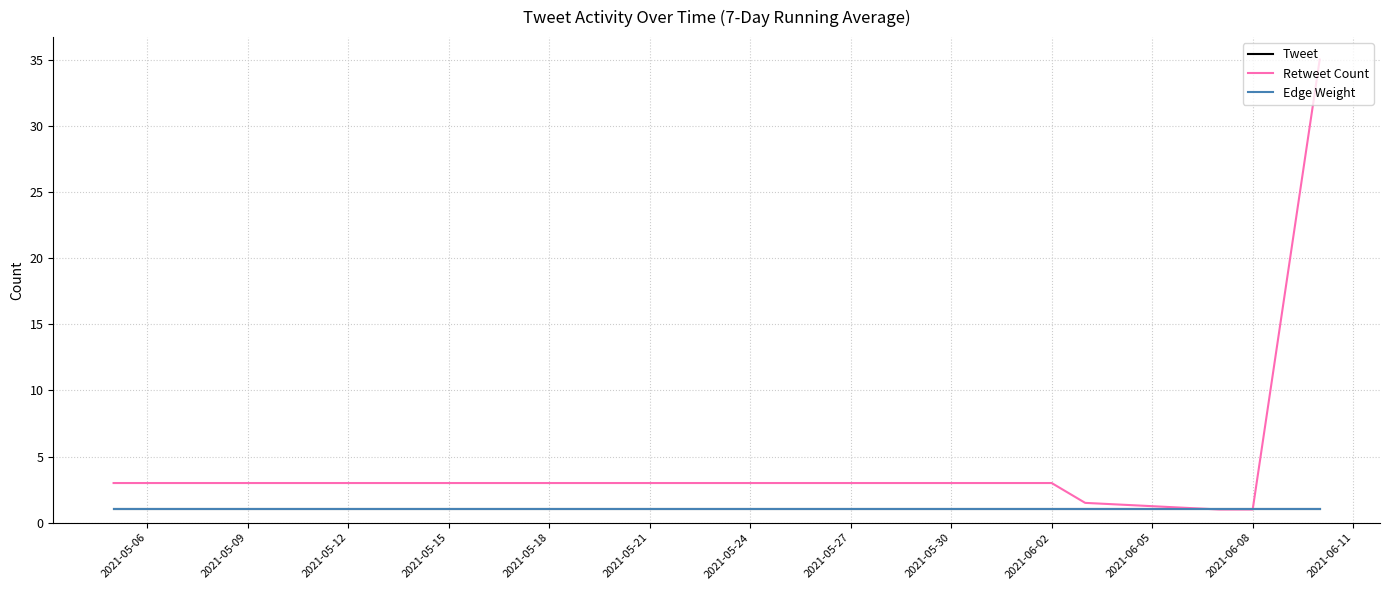

What is the difference between the maximum and second lowest values in the Retweet Count series?

34.0